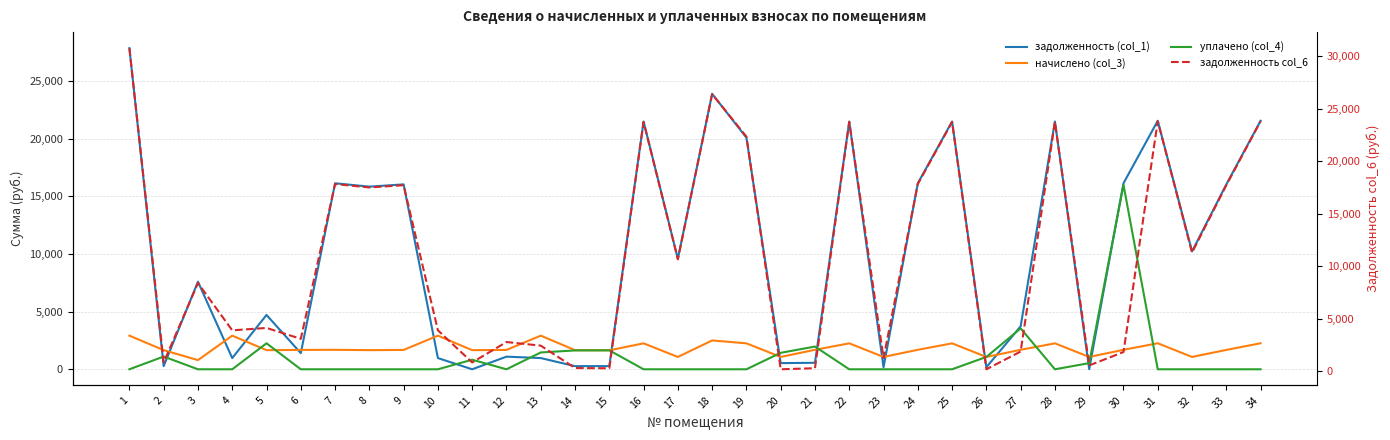

How many values in the задолженность (col_1) series exceed 9591?

17